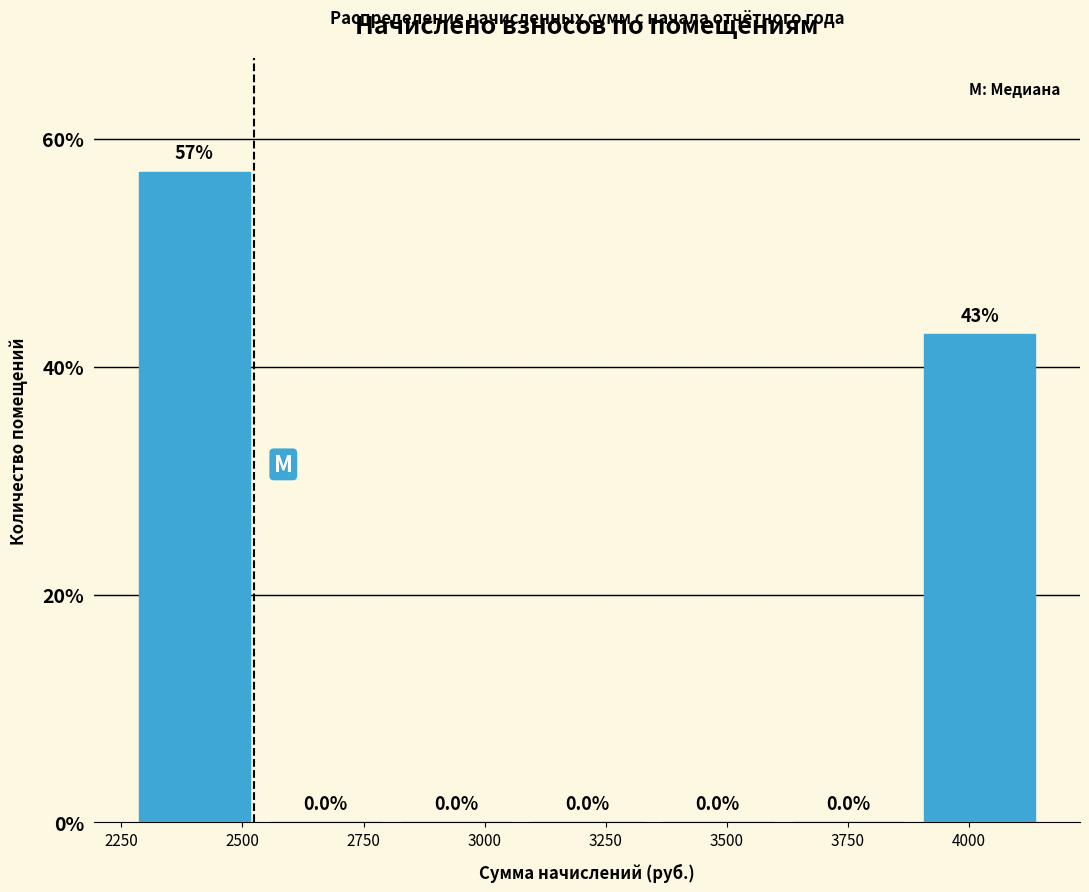

Over which range of the x-axis is the bar tallest?

2250 to 2550